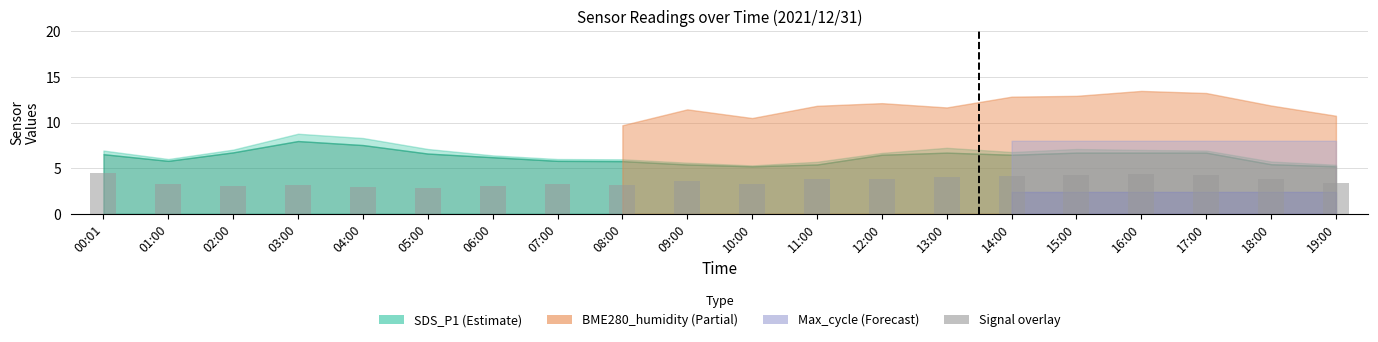

The value at 06:00 is 4.2. True or false?

False